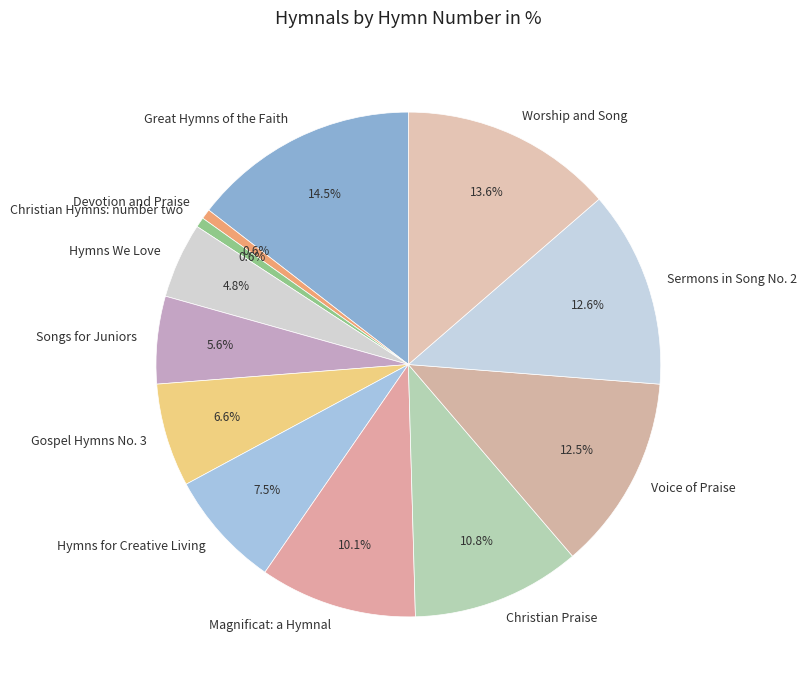

Is there any slice that represents more than half of the pie?

No